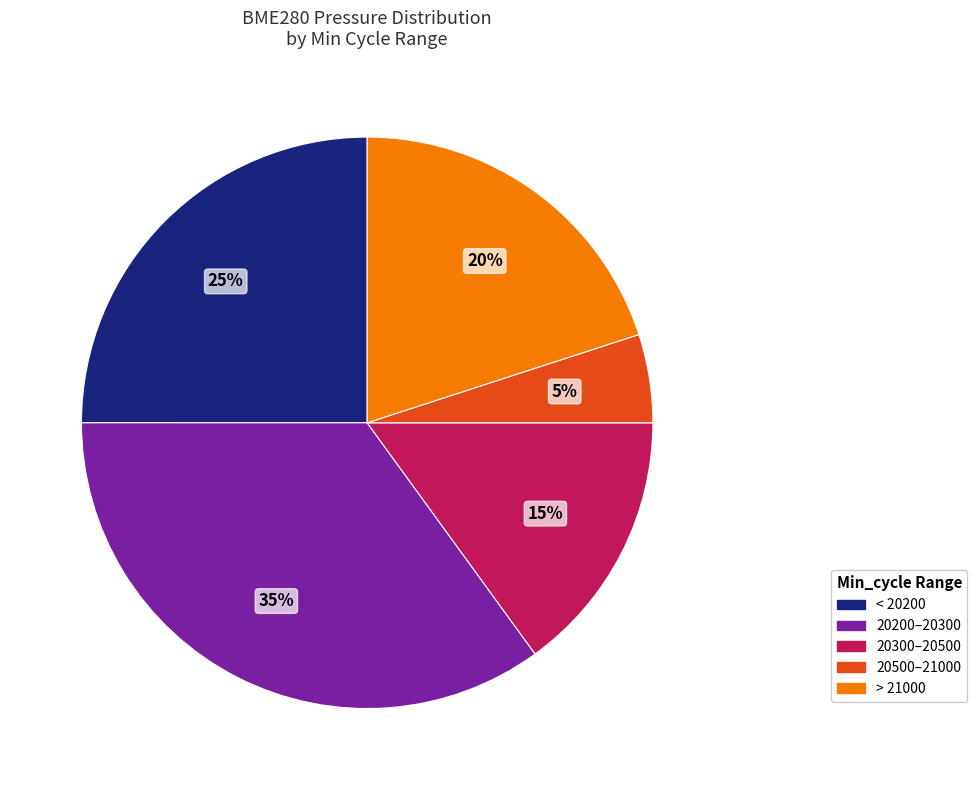

Count the number of slices in the pie.

5